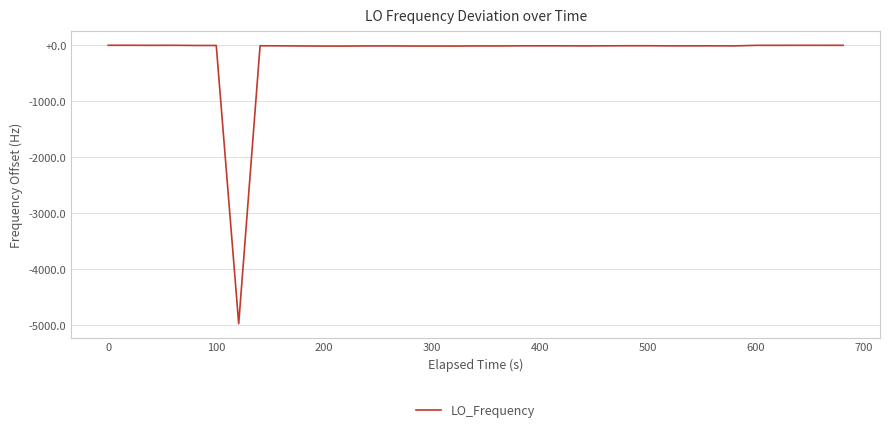

What is the minimum value shown in the chart?

-4968.7